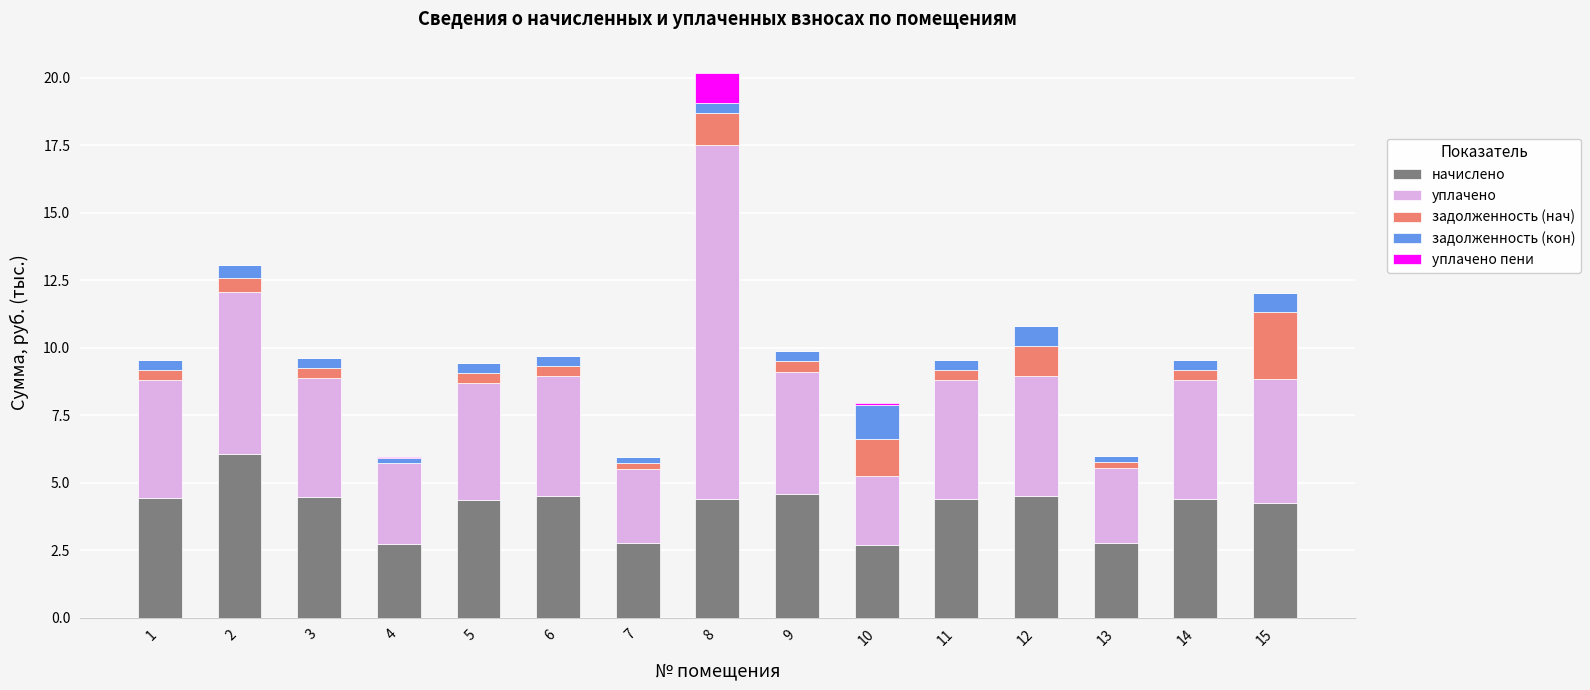

The value of начислено at 3 is 4.4. True or false?

True